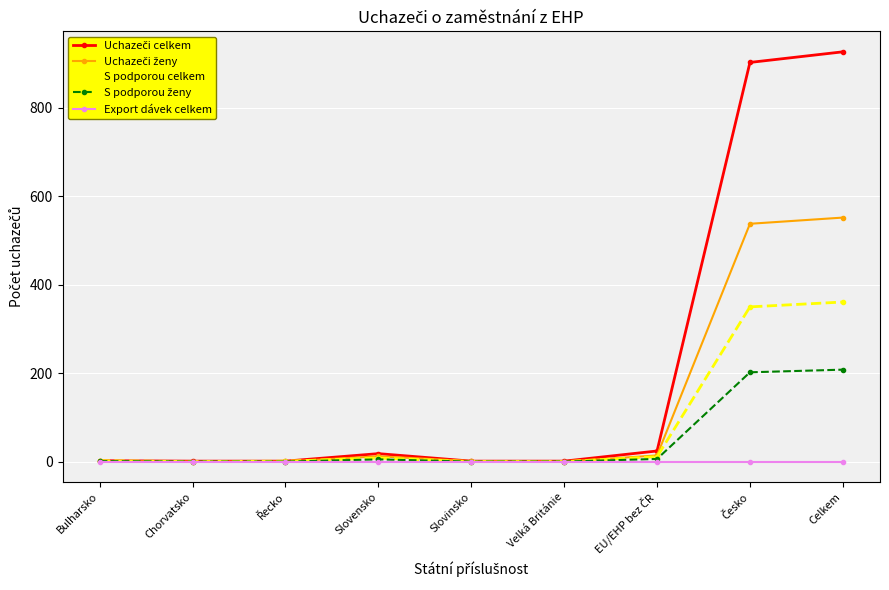

Does the chart display data point markers on the line(s)?

Yes